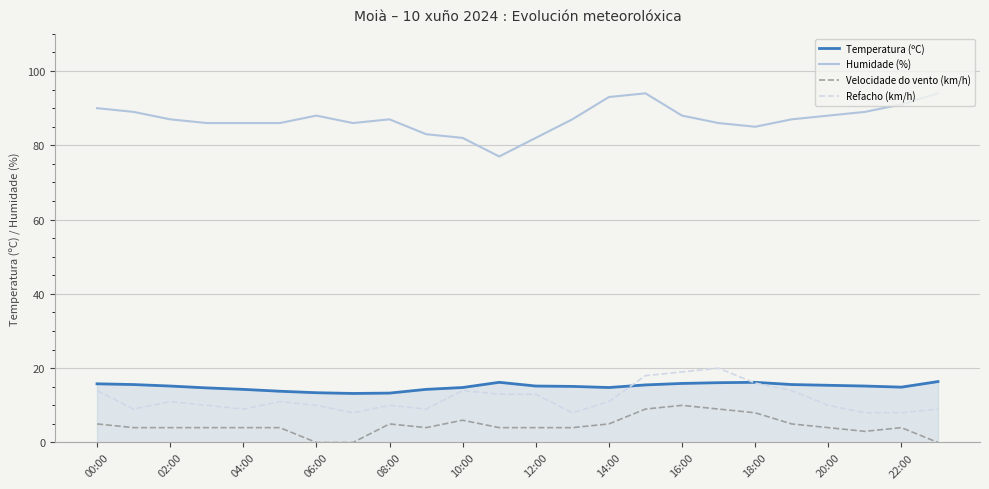

What is the maximum value for Temperatura (ºC)?

16.4